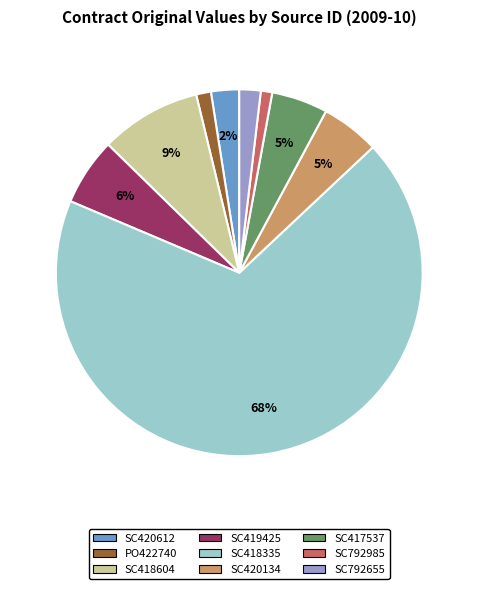

Is there any slice that represents more than half of the pie?

Yes